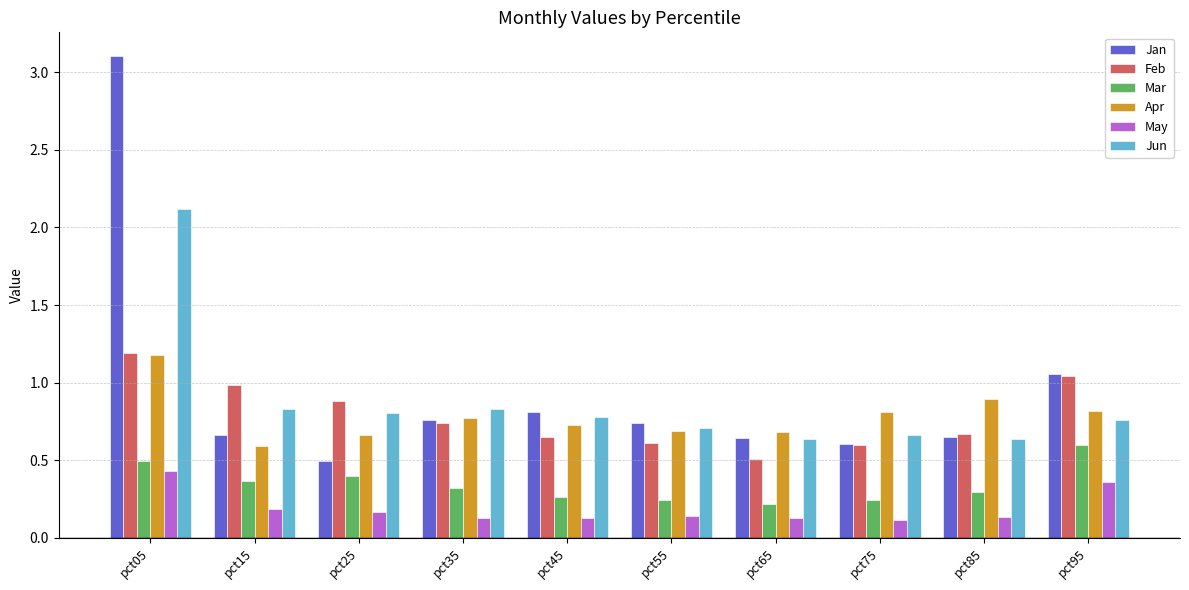

Is the value of Mar at pct85 greater than the value of Jun at pct25?

No